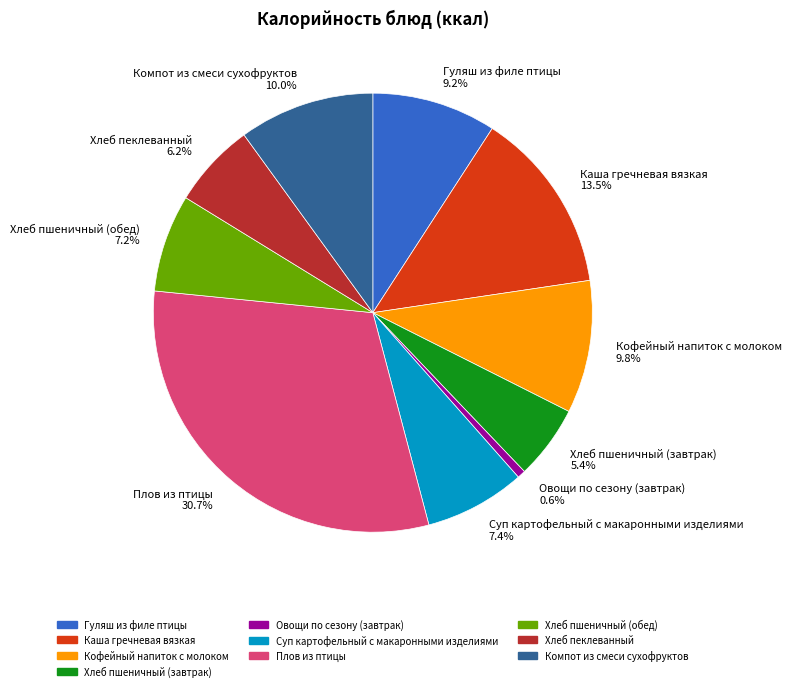

How many slices are in this pie chart?

10